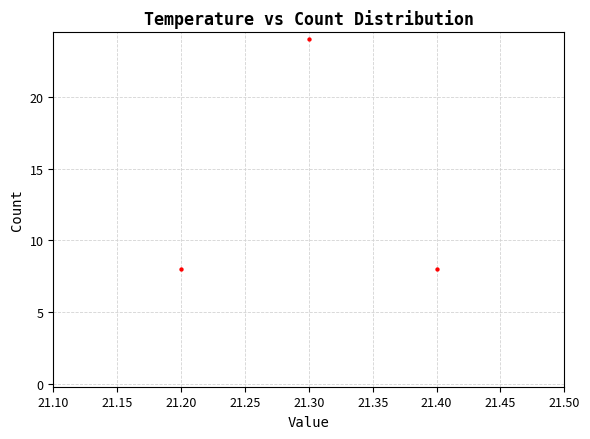

What is the average Y value?

13